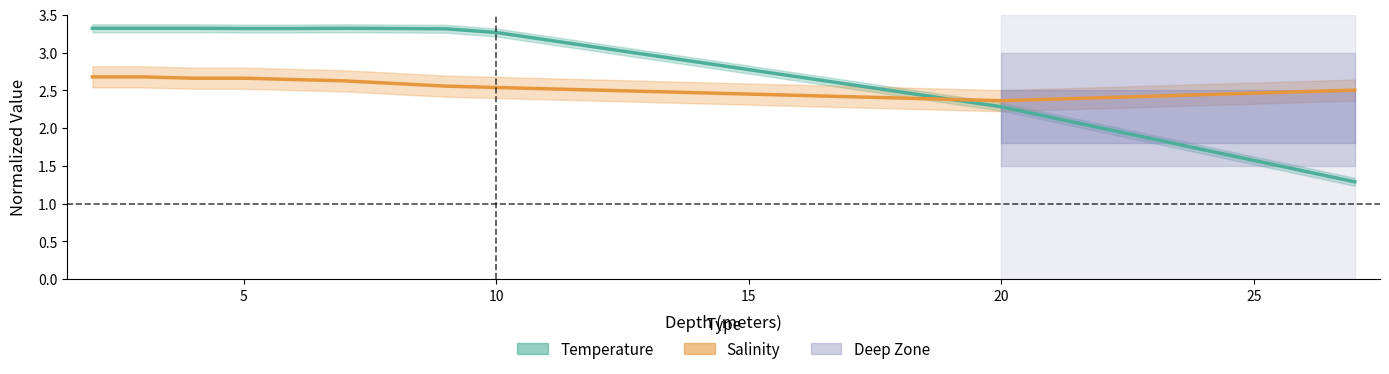

In Salinity, how many points are lower than both neighbors (excluding endpoints)?

1